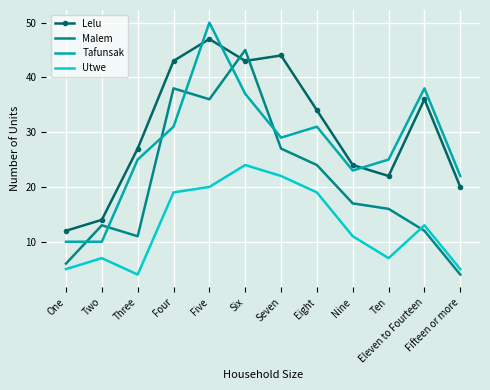

At which label does Lelu reach its minimum?

One